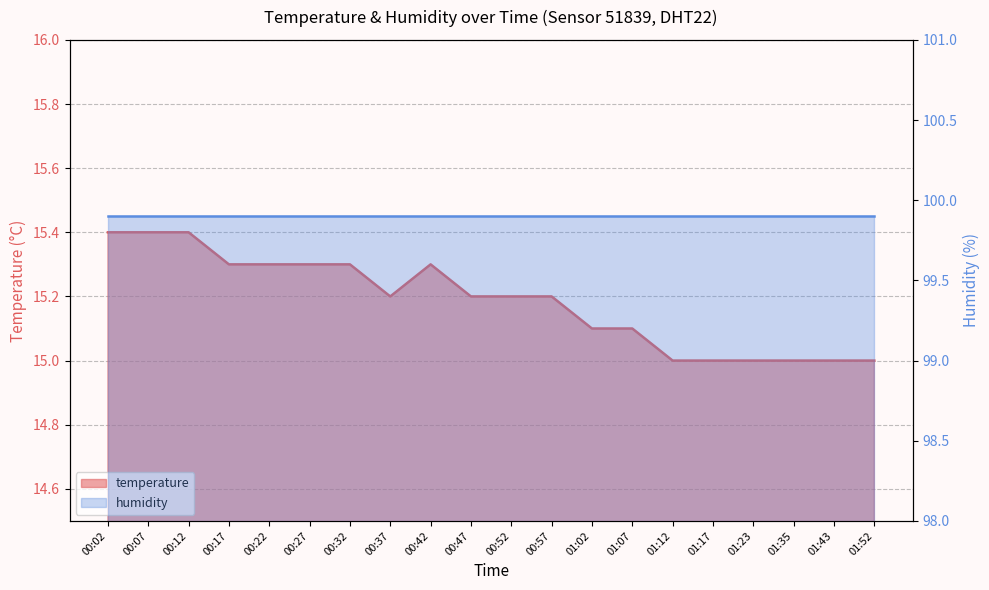

What position from the right is 01:02?

8